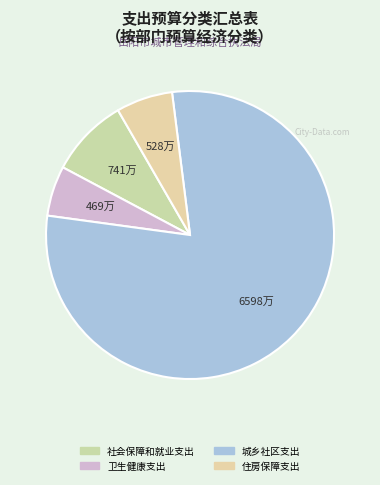

What percentage is the 卫生健康支出 slice, to the nearest percent?

6%